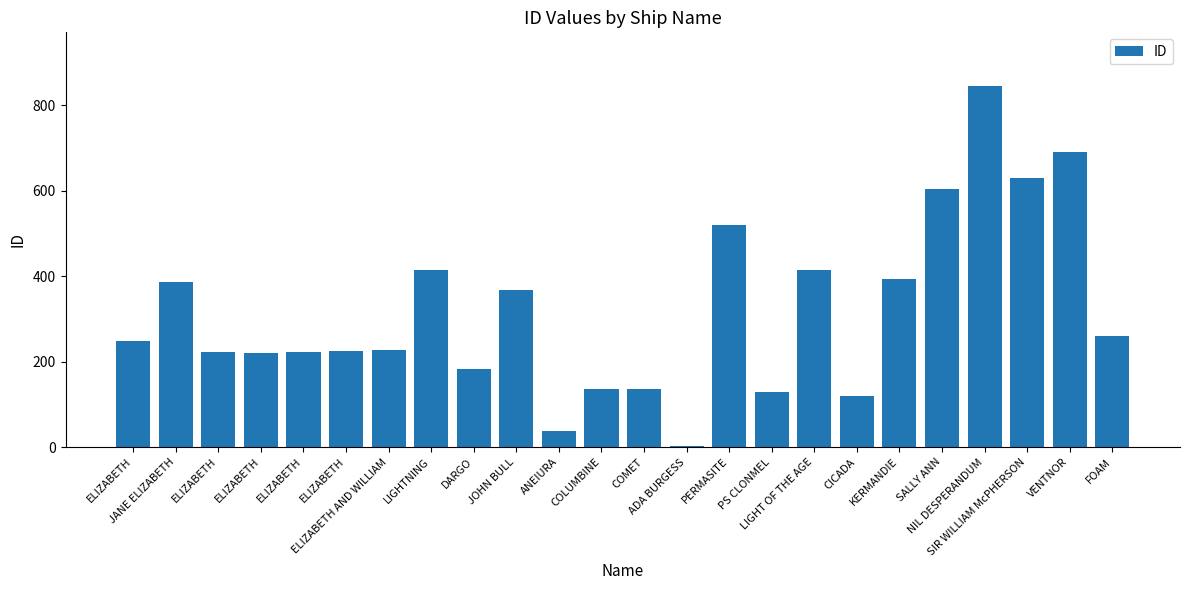

Are the bars horizontal?

No